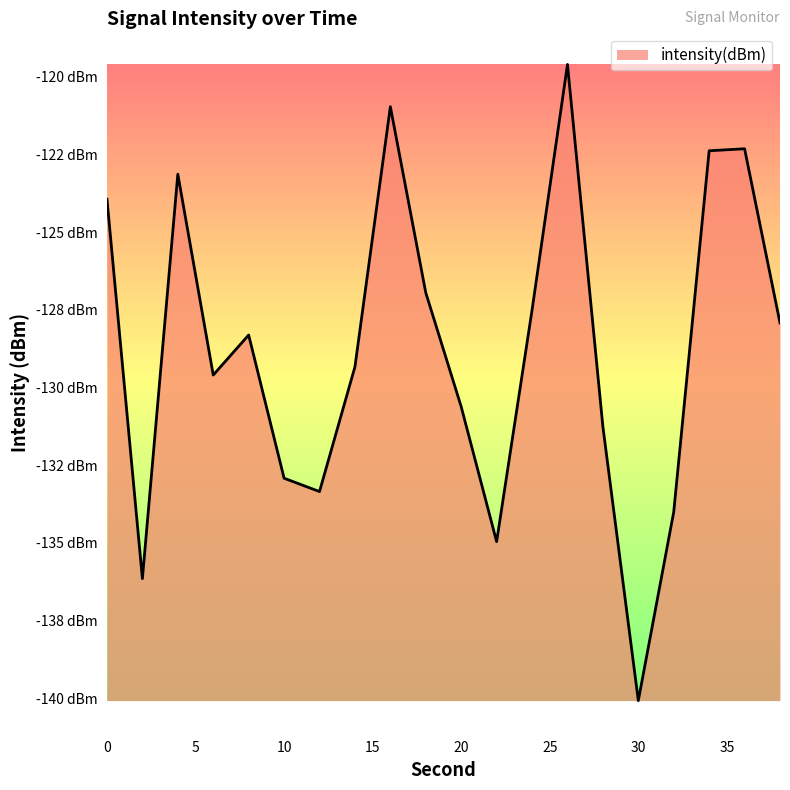

Does the chart display data point markers on the line(s)?

No